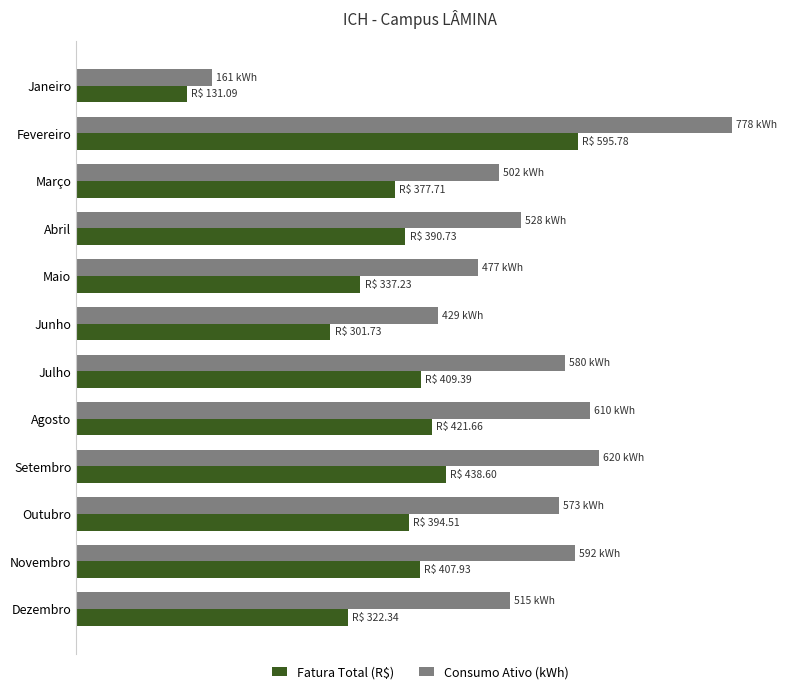

What is the average value of the Consumo Ativo (kWh) series?

530.4